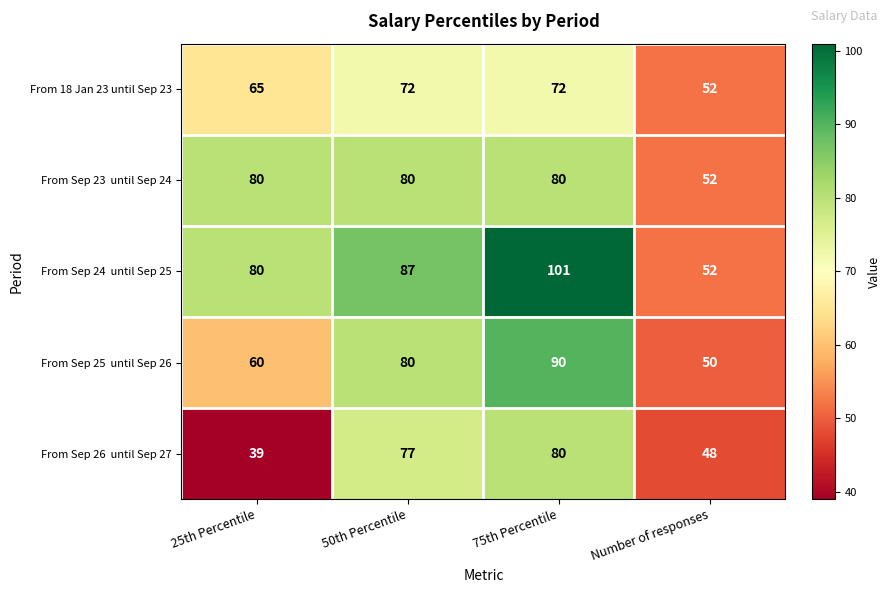

What is the greatest value displayed?

101